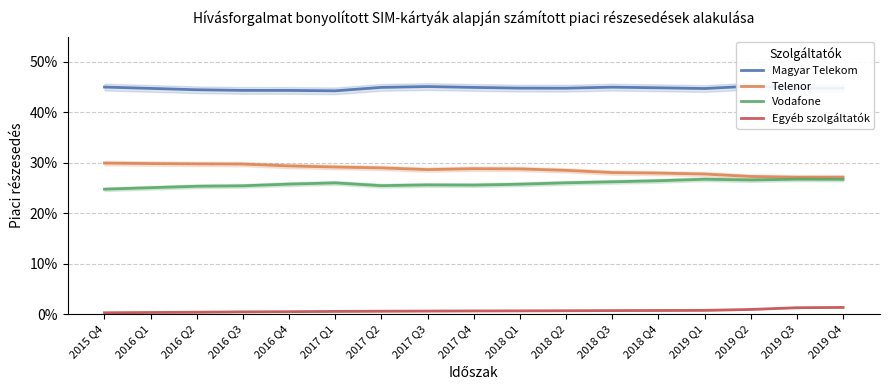

Rank the series by their maximum value, from highest to lowest.

Magyar Telekom, Telenor, Vodafone, Egyéb szolgáltatók